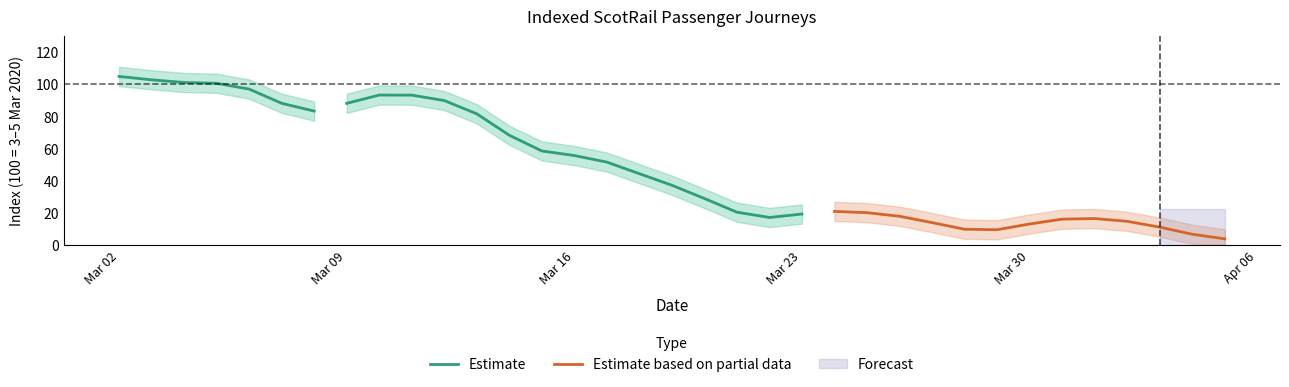

Is it true that the value at 2020-03-26 is 19?

True